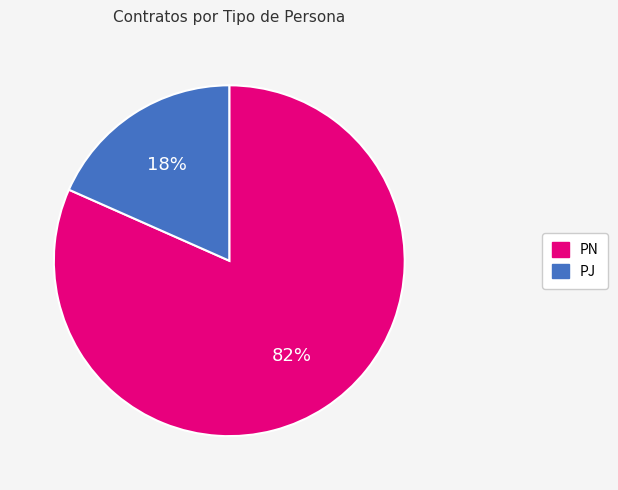

To the nearest percent, what is the combined percentage of PN and PJ?

100%